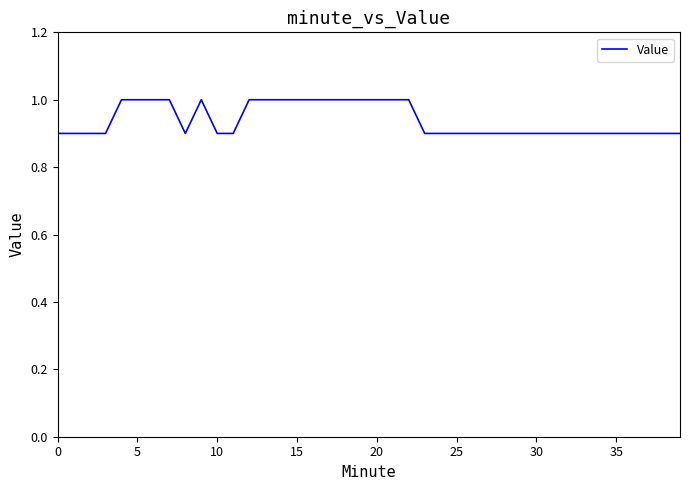

What is the maximum value shown in the chart?

1.0